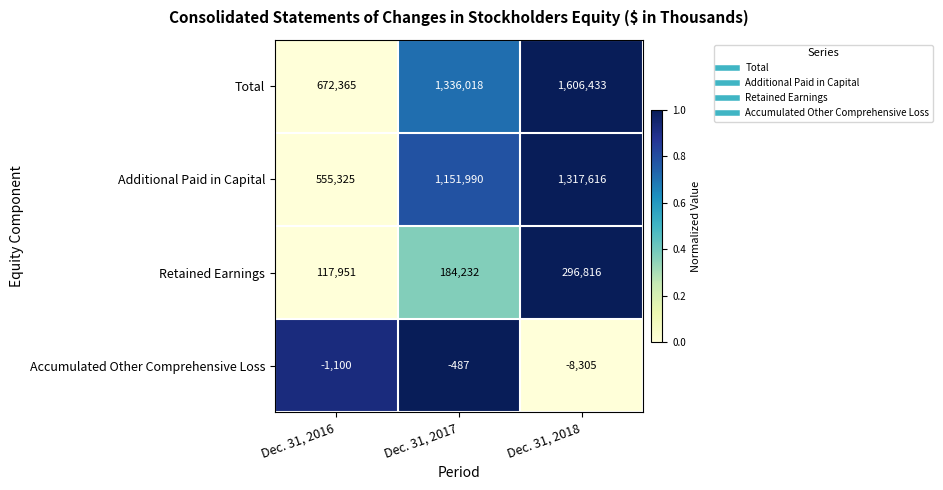

Which label corresponds to the smallest value in the chart?

Dec. 31, 2018